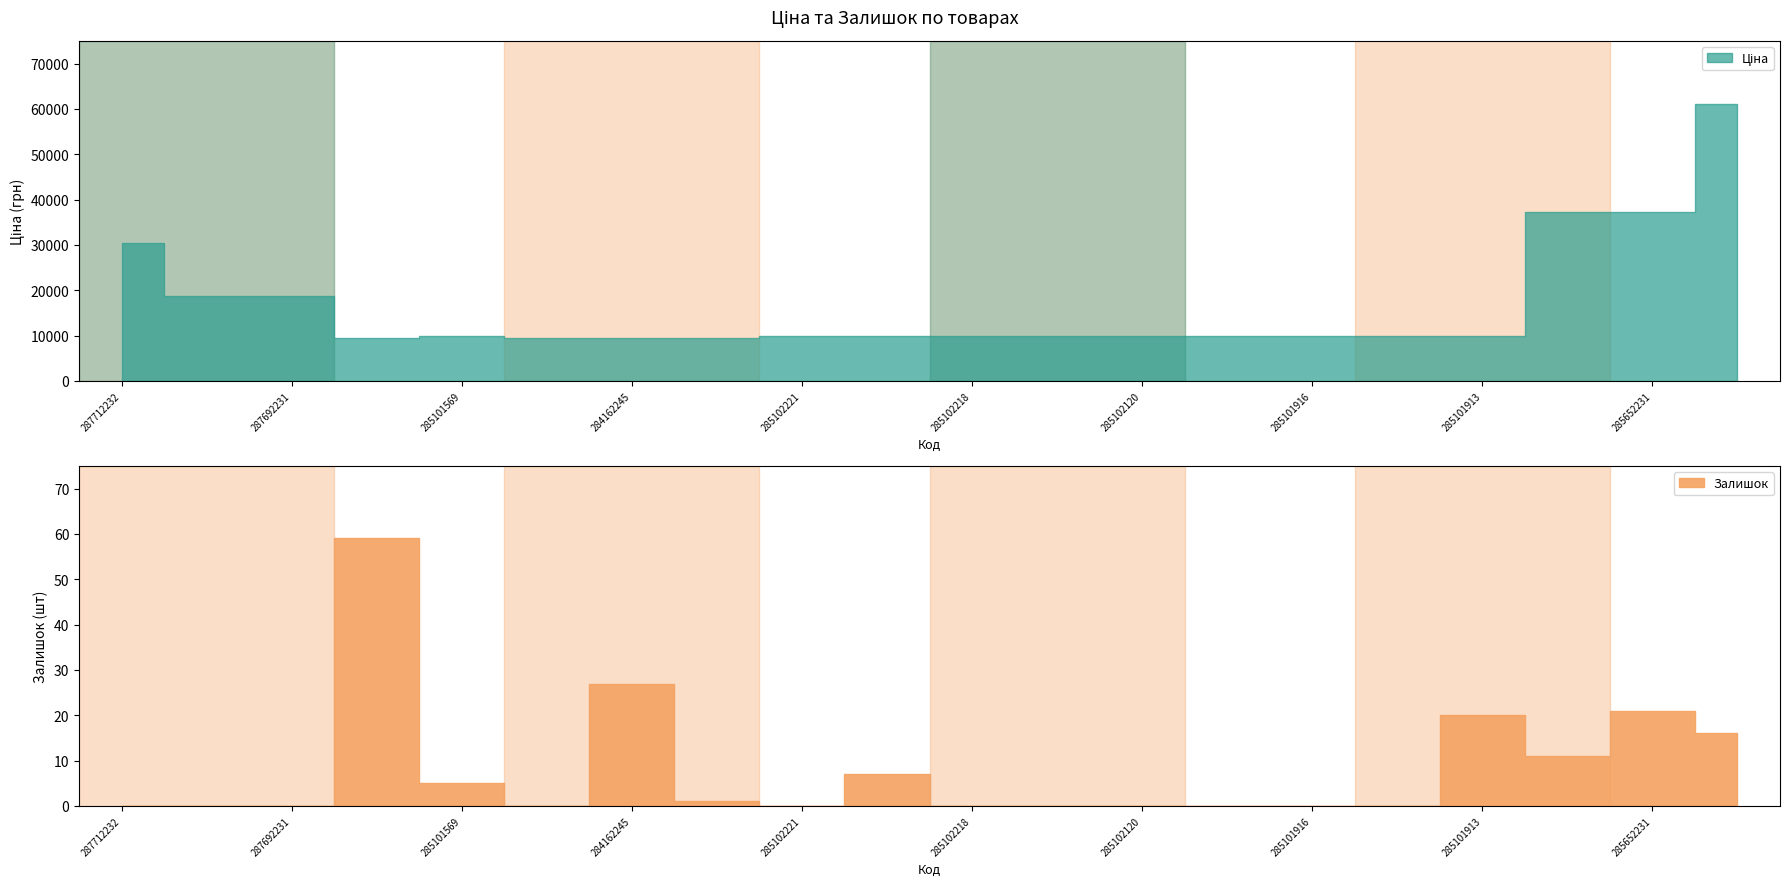

What is the label of the 8th point from the right?

285102120